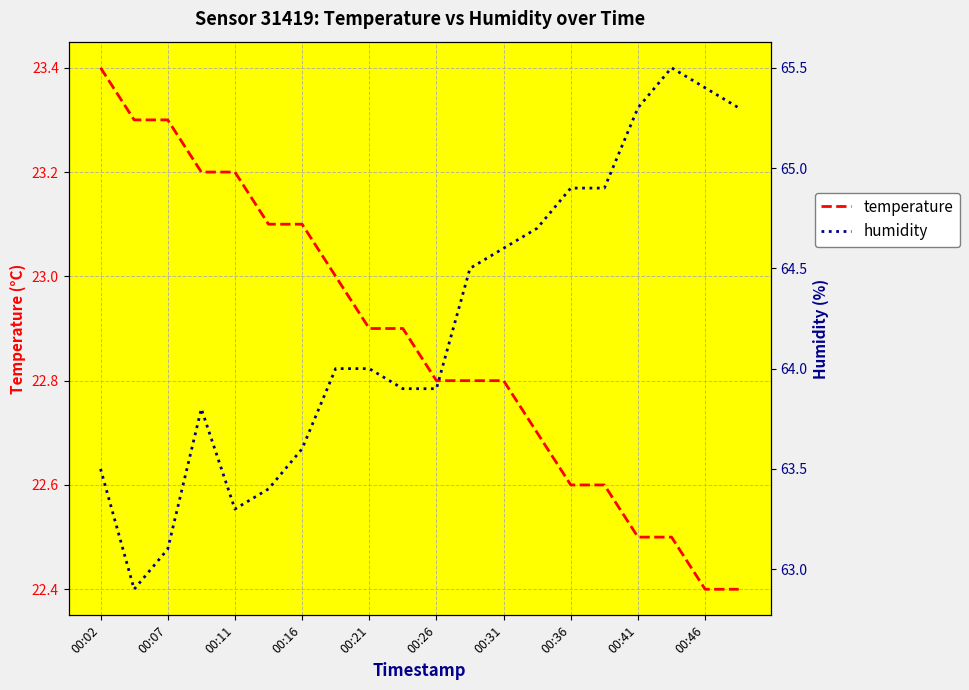

What is the highest value of the temperature series?

23.4